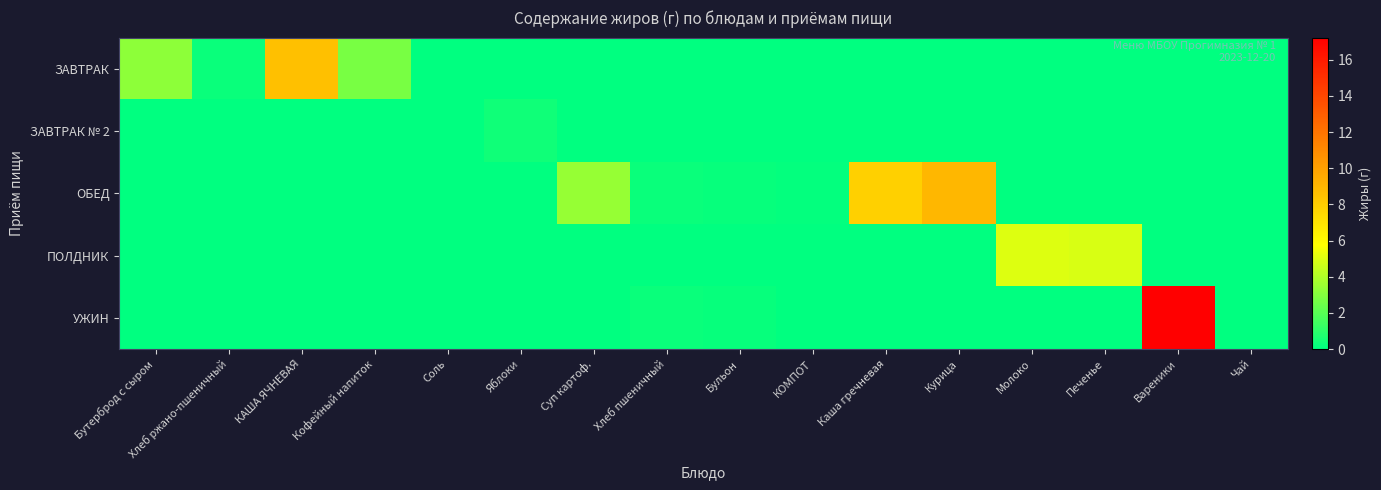

Between Курица and Бутерброд с сыром, which is larger?

Бутерброд с сыром